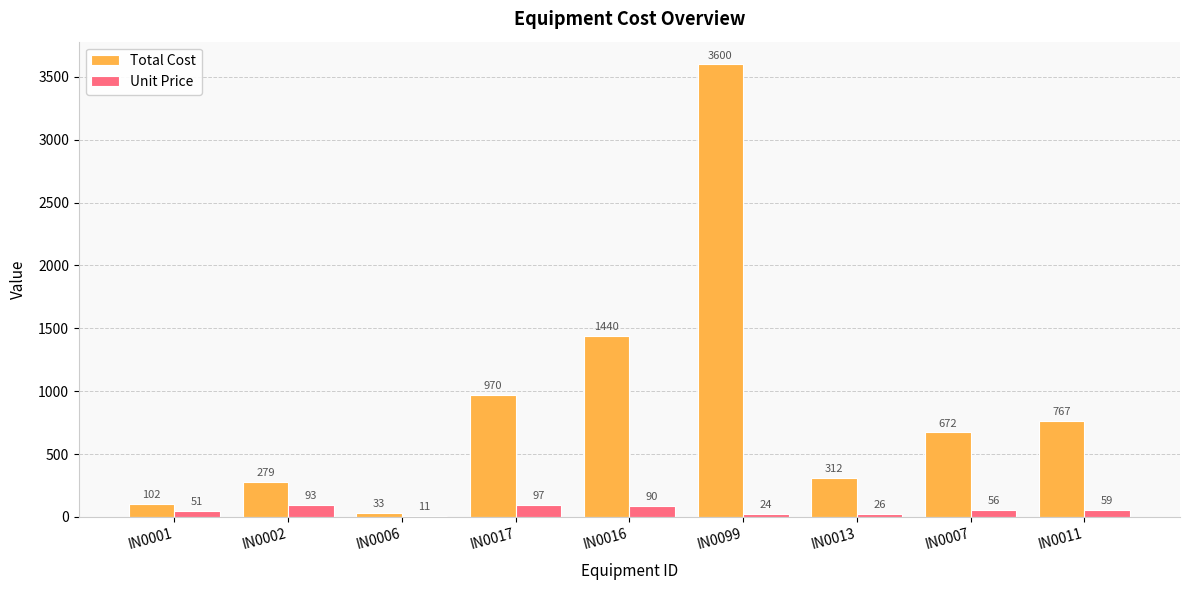

What are all the series names shown in the legend?

Total Cost, Unit Price